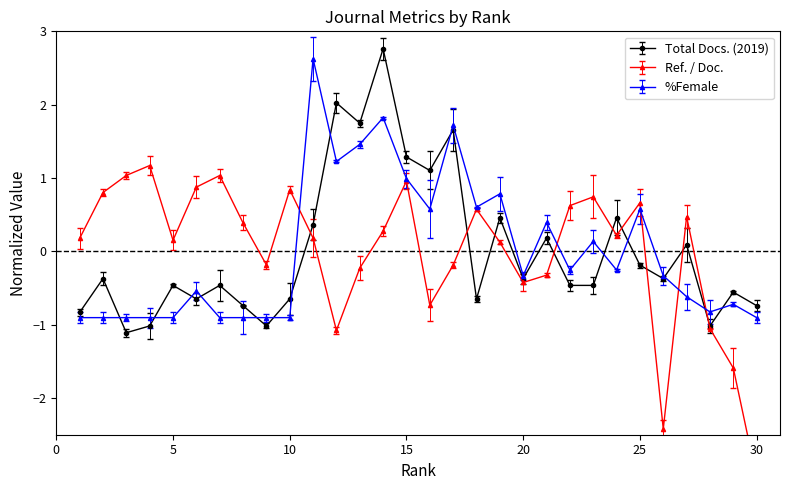

Rank the series at 25 from highest to lowest value.

Ref. / Doc., %Female, Total Docs. (2019)